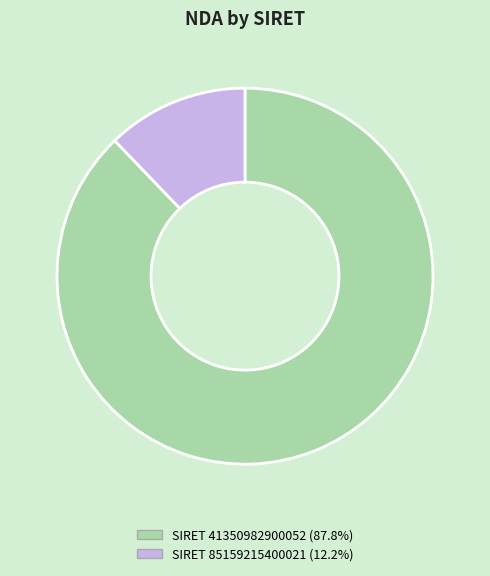

Does any single category account for the majority?

Yes